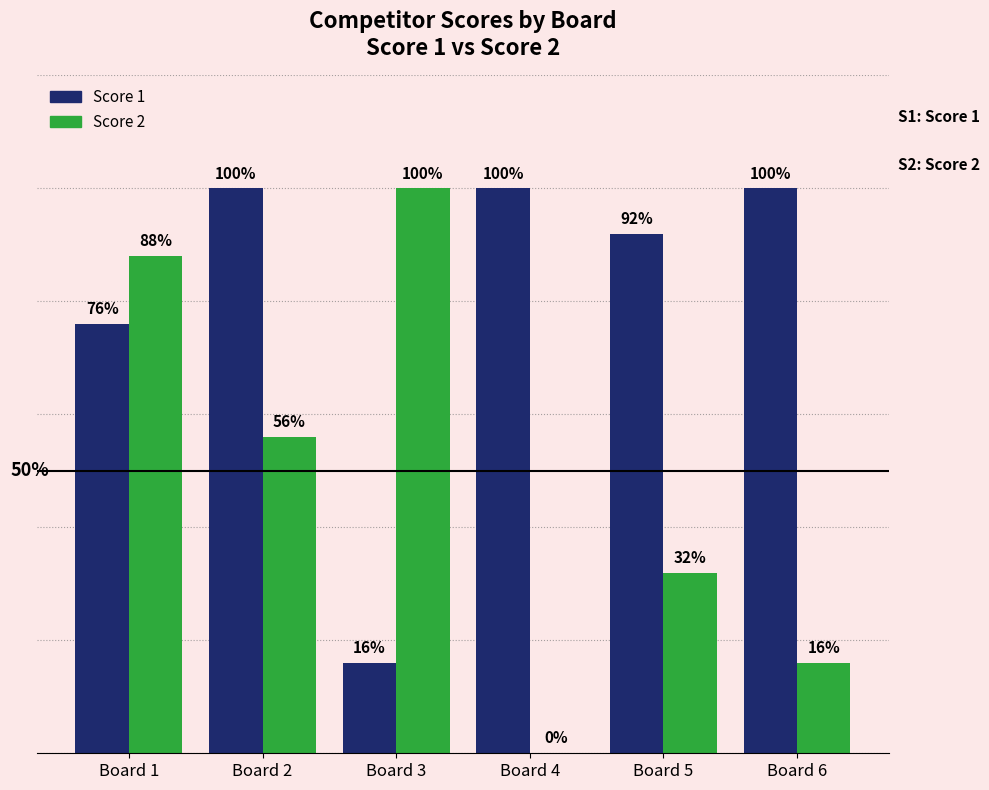

The Score 2 series shows 8 at Board 5. True or false?

True